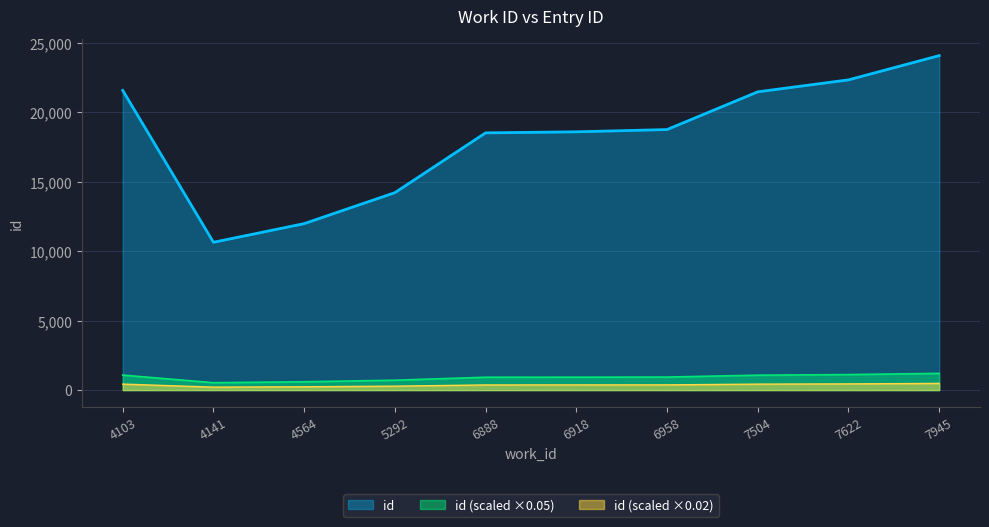

Does the chart display data point markers on the line(s)?

No